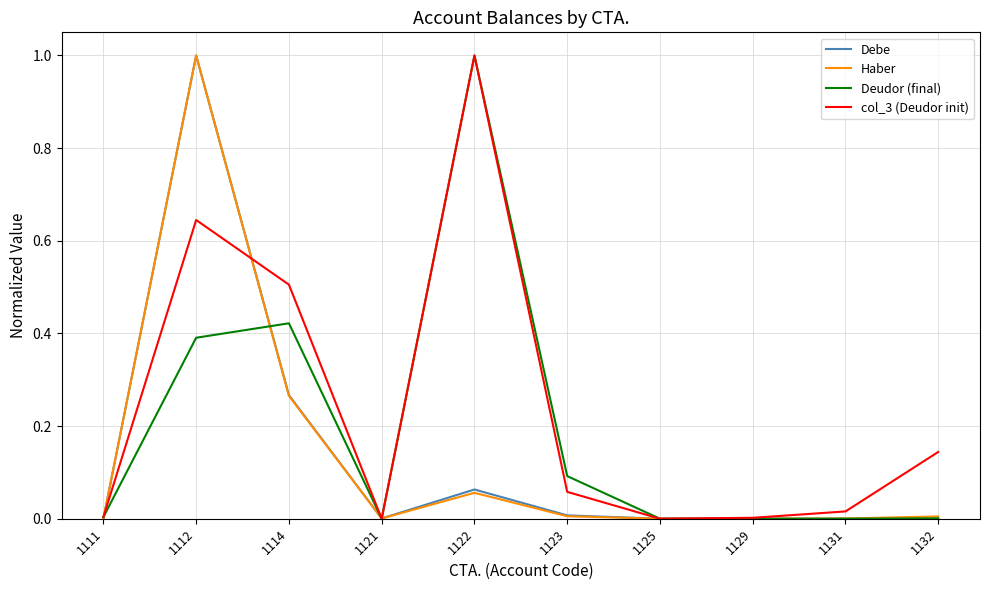

Does the chart have visible grid lines?

Yes